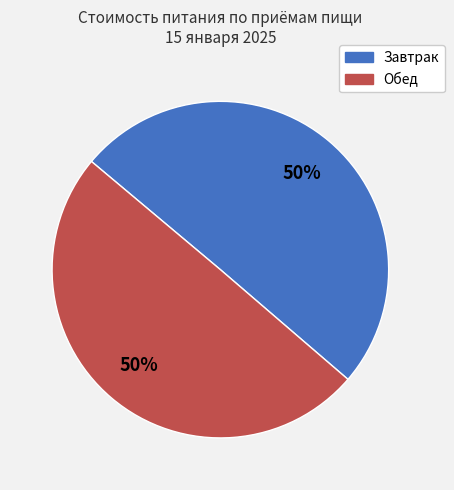

Combined, do Обед and Завтрак account for over 50%?

Yes